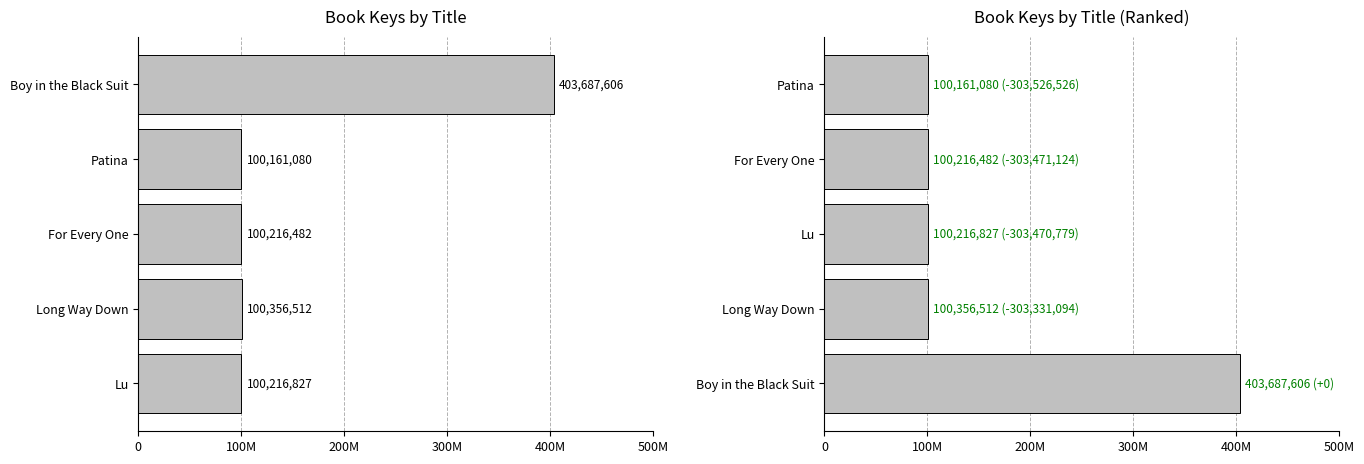

What is the maximum value shown in the chart?

403687606